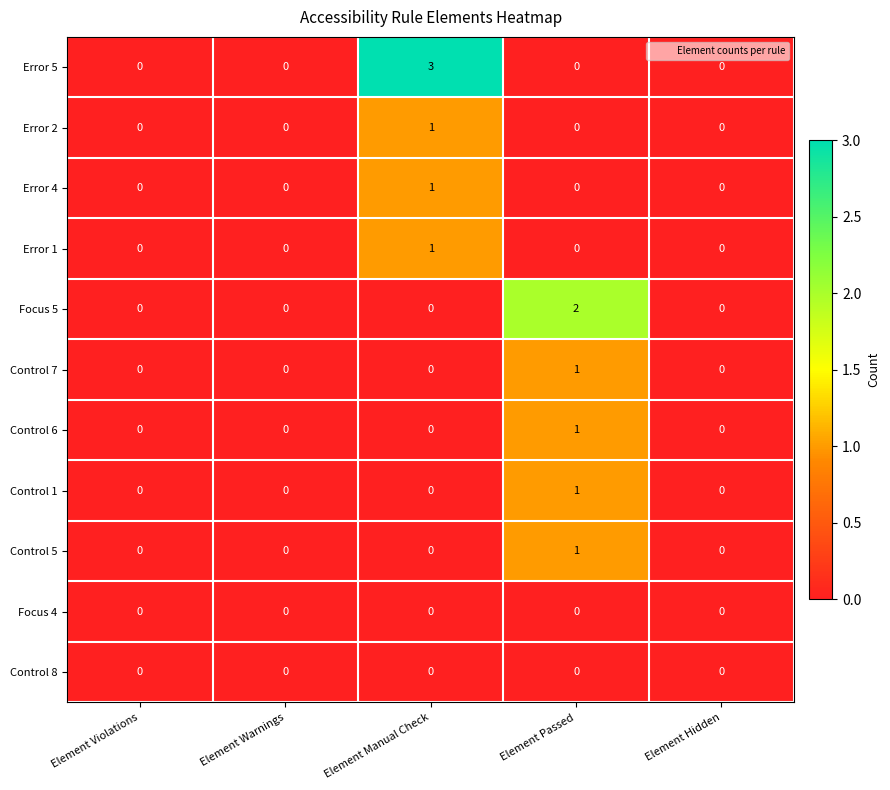

At which label does Focus 5 reach its peak?

Element Passed